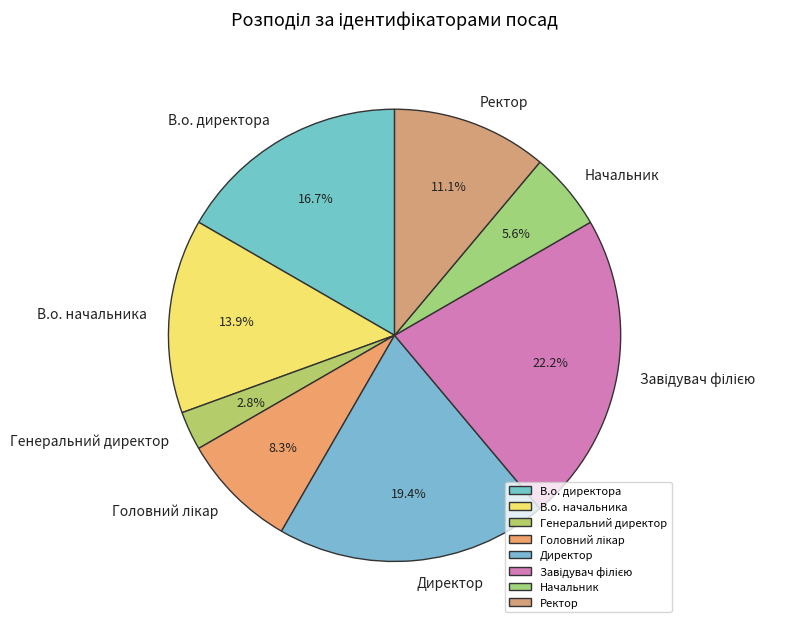

Count the number of slices in the pie.

8